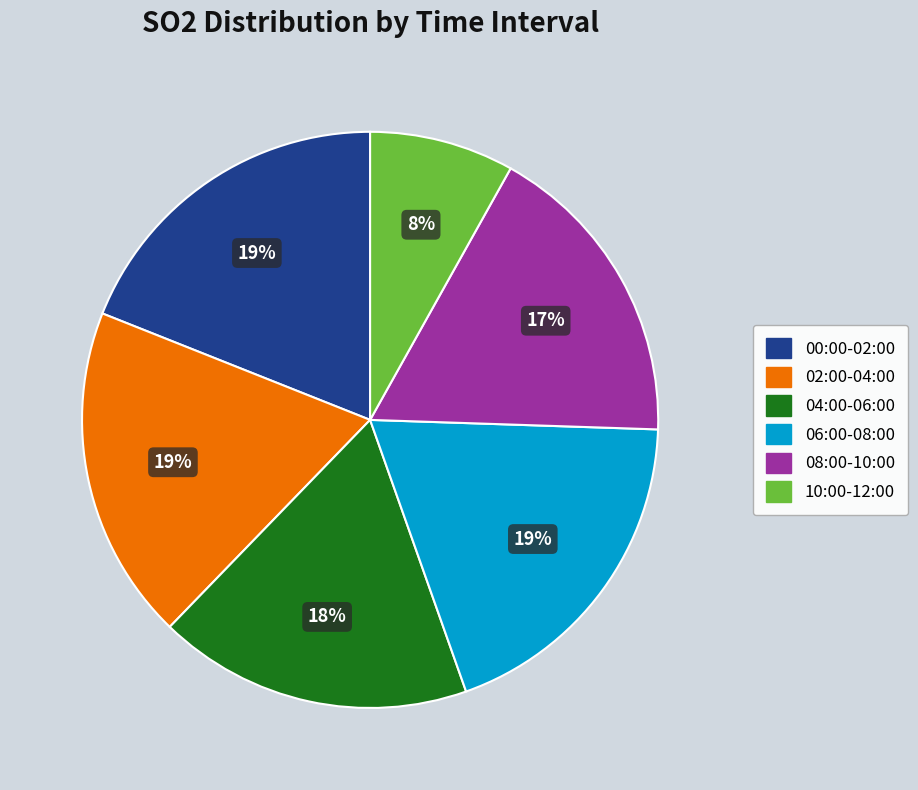

To the nearest percent, what is the average slice percentage?

17%